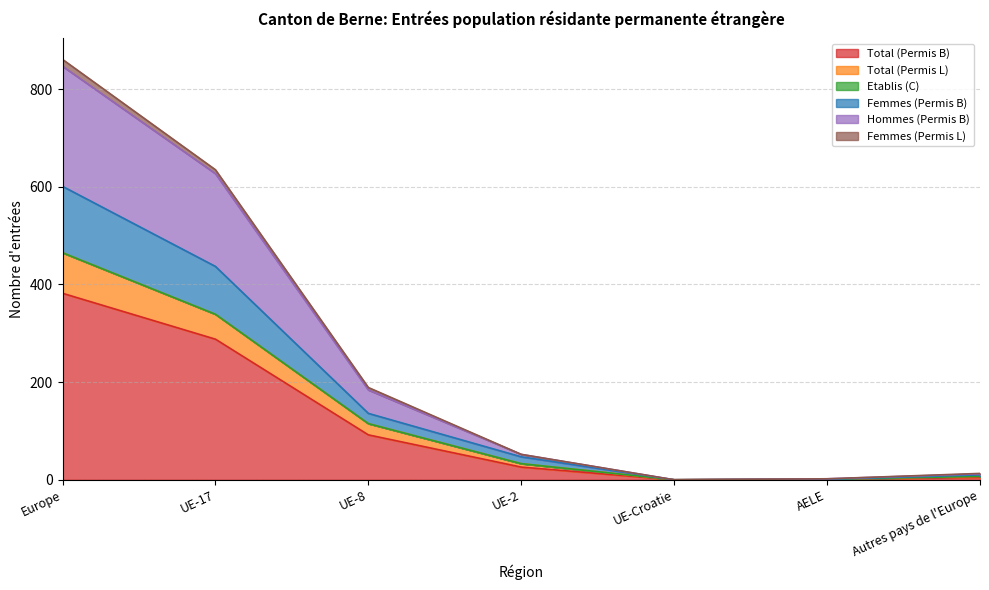

How many positive values does the Total (Permis B) series have?

6